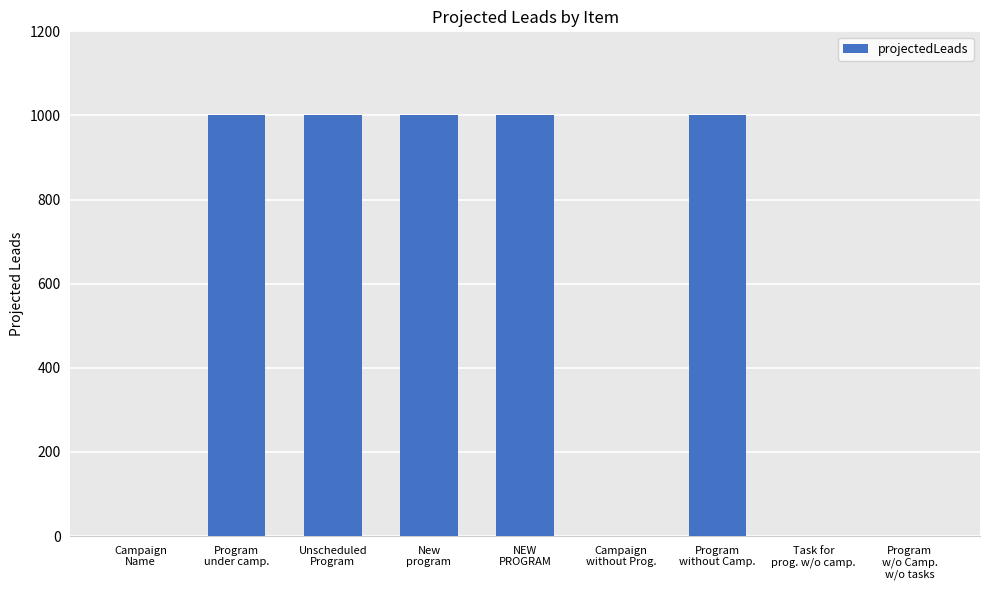

The chart shows a value of 1511 at Unscheduled
Program. True or false?

False